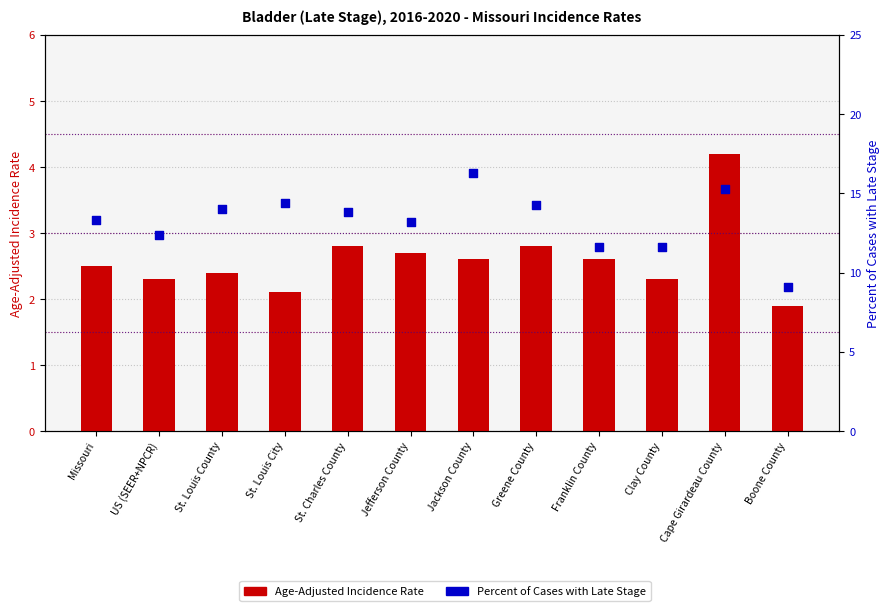

Which series contains the lowest Y value?

Age-Adjusted Incidence Rate